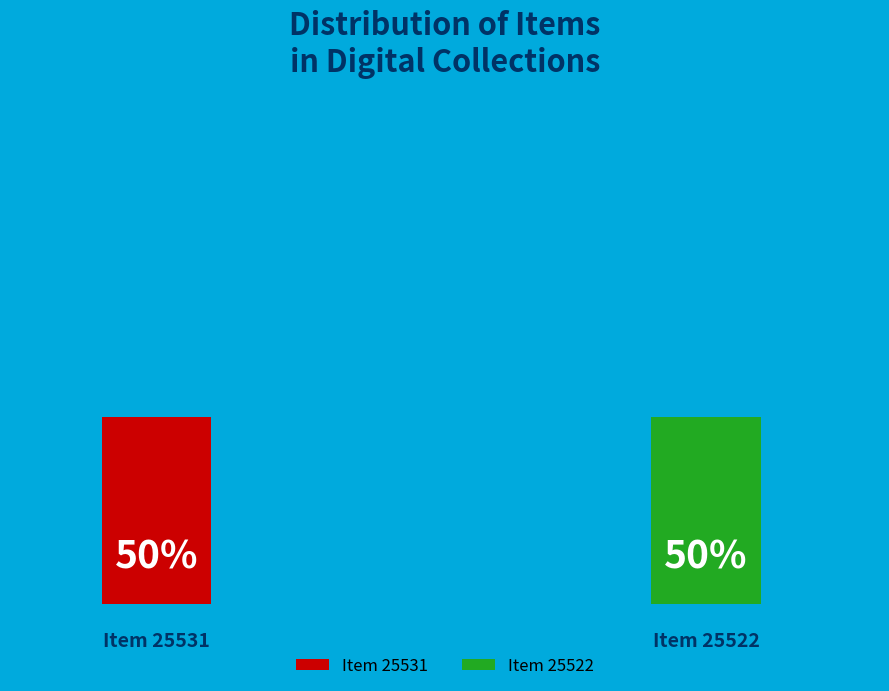

Between Item 25522 and Item 25531, which is larger?

Item 25531